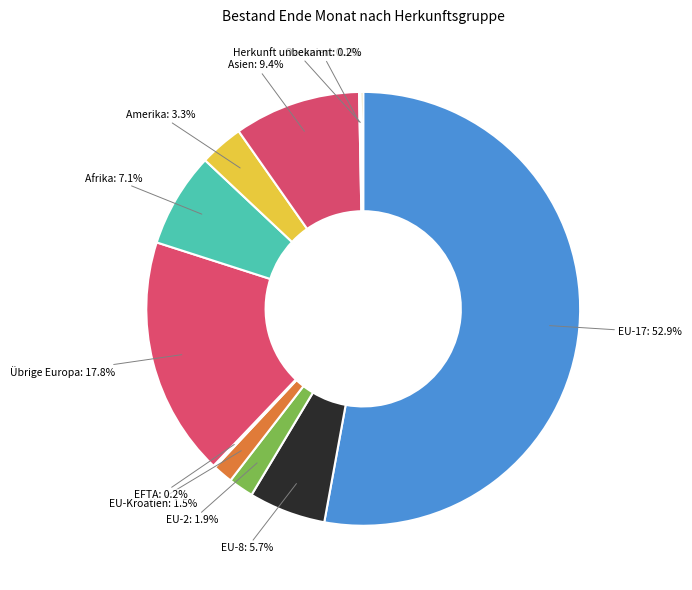

Is EU-Kroatien the majority of the pie?

No